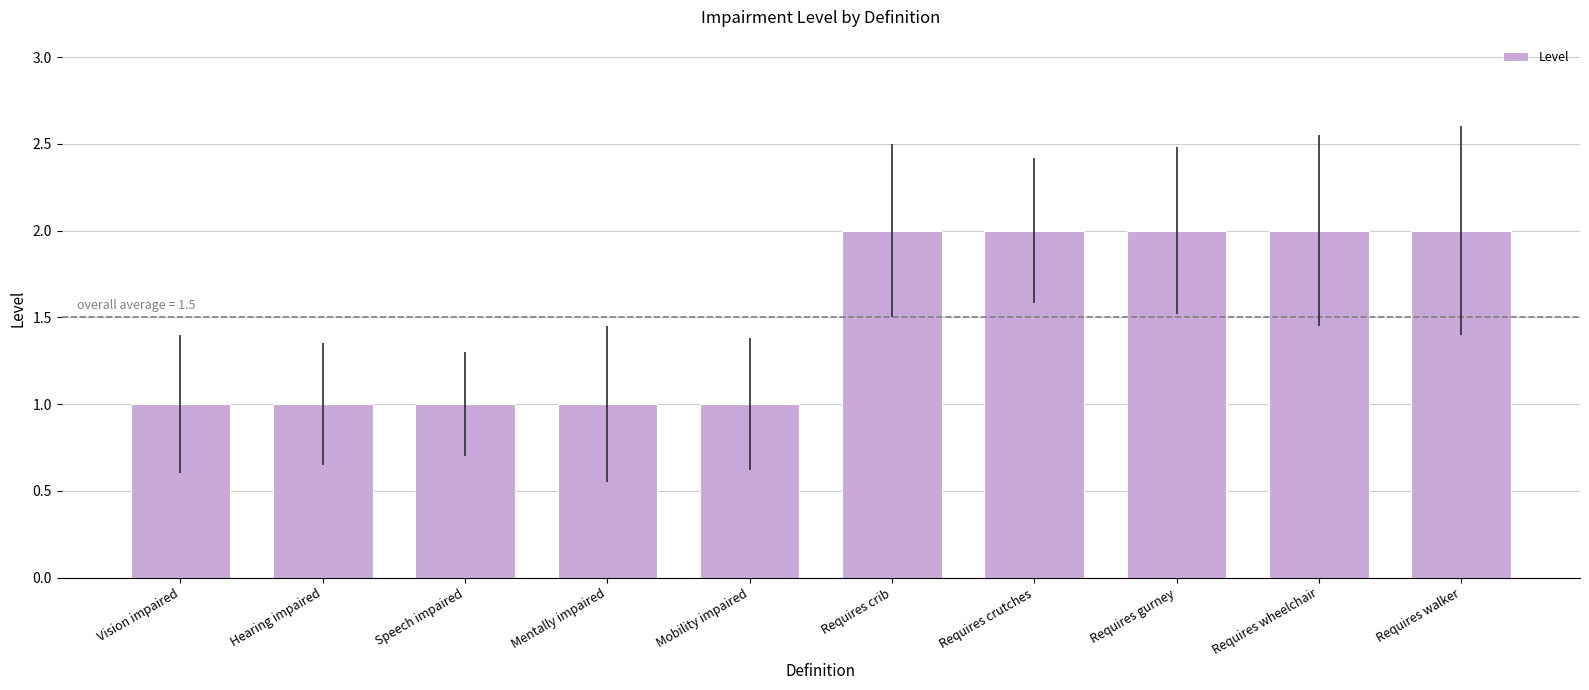

Count the number of categories in the chart.

10